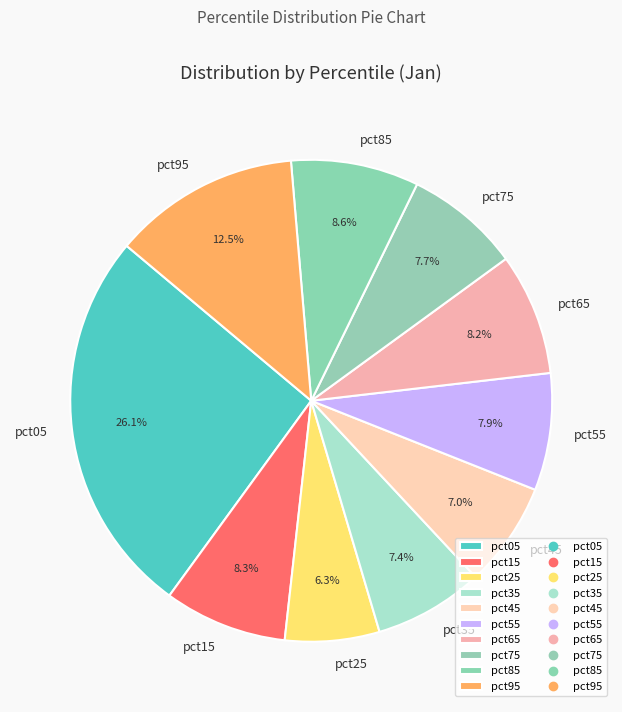

Count the number of slices in the pie.

10